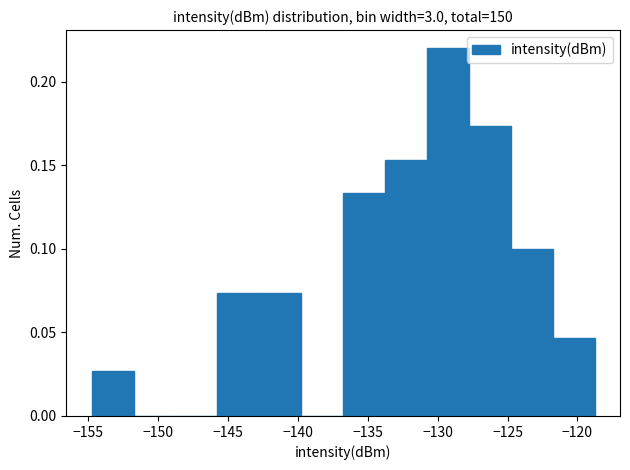

Which range on the x-axis has the tallest bar?

-131 to -128